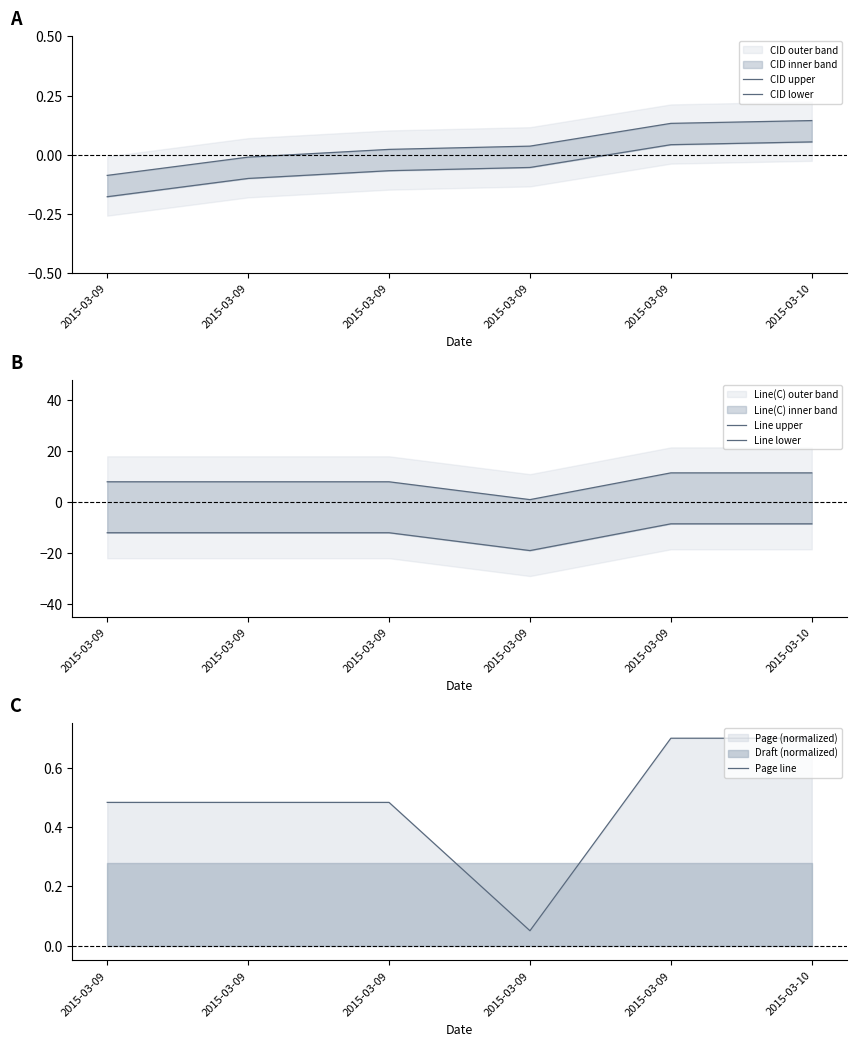

The Page line series shows 1.2 at 2015-03-10. True or false?

False